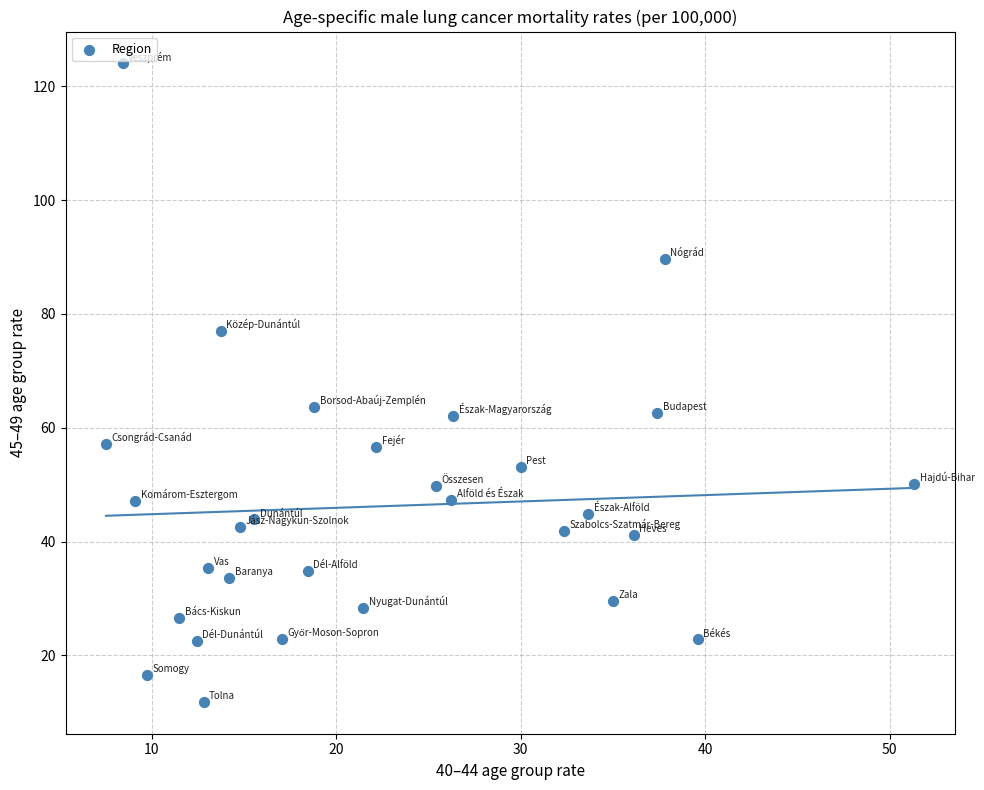

What is the range of X values (max minus min)?

43.8